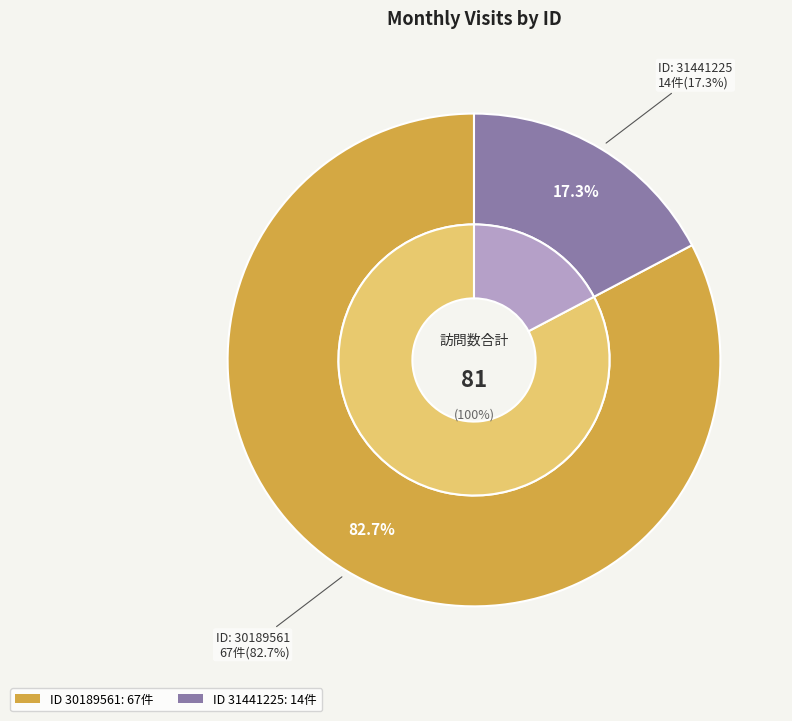

How many segments does this pie chart have?

2